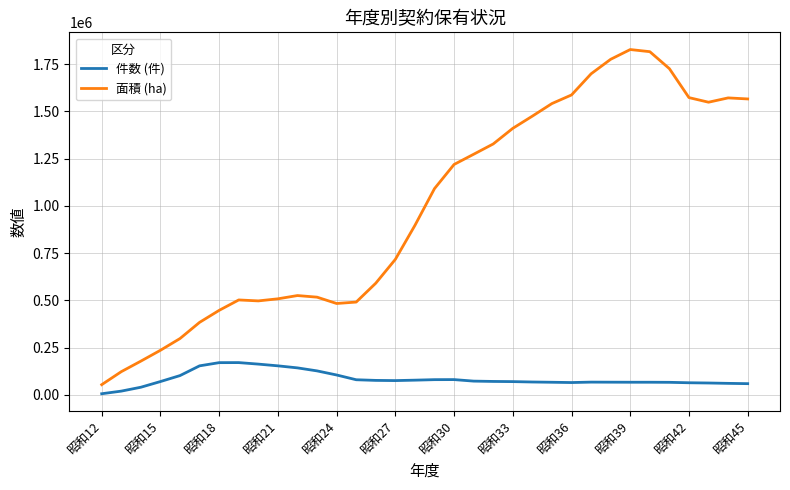

What is the difference between the maximum and minimum values in the 件数 (件) series?

164909